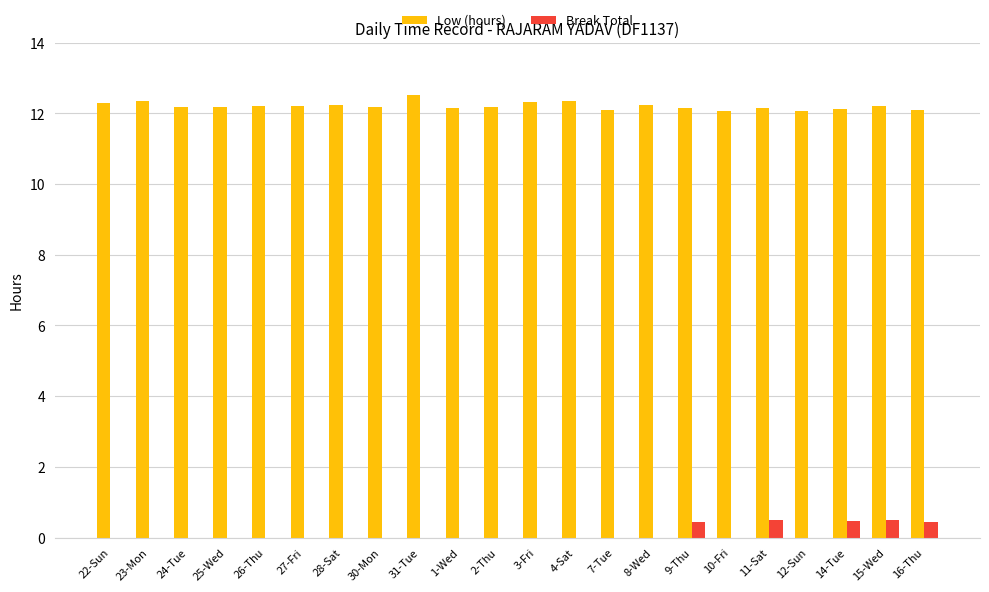

What is the sum of all Break Total values?

2.3